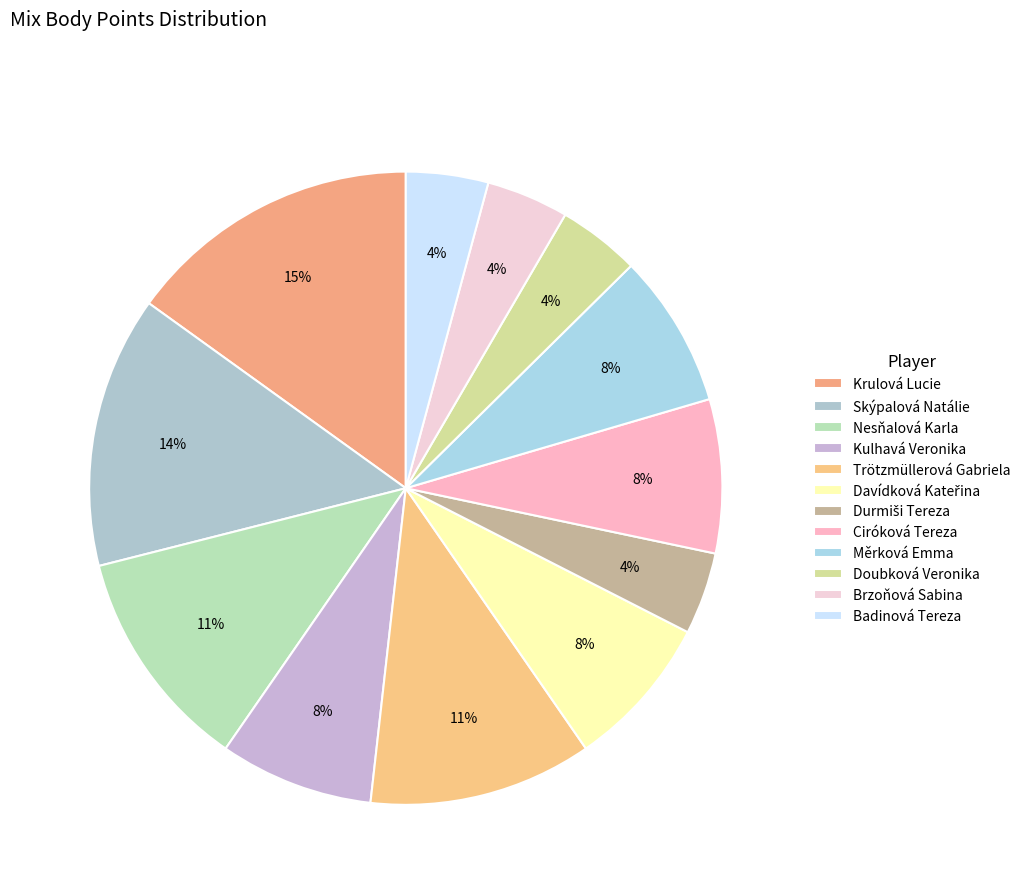

To the nearest percent, what percentage of the pie is Durmiši Tereza?

4%